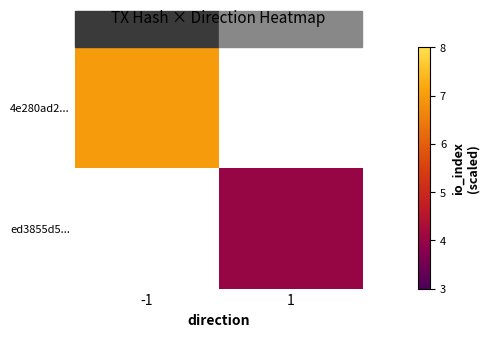

How many positive values does the 4e280ad2... series have?

1